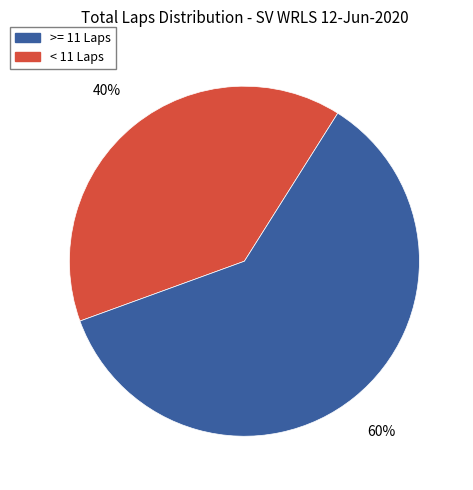

To the nearest percent, what is the average slice percentage?

50%